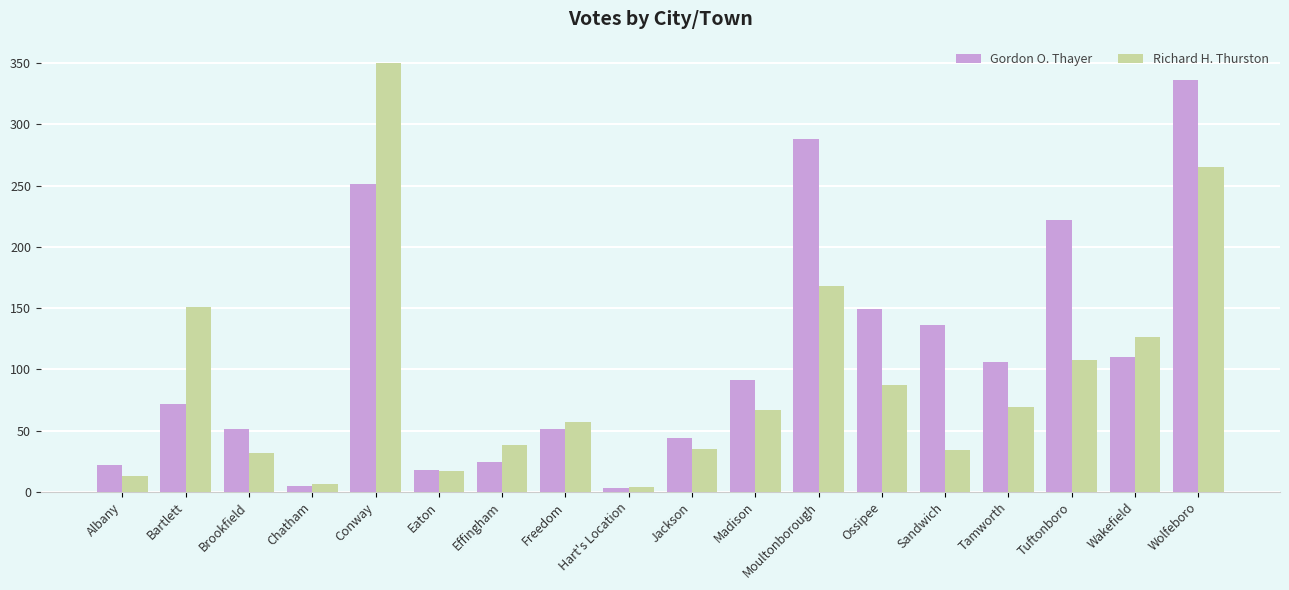

What is the difference between the maximum and minimum values in the Richard H. Thurston series?

346